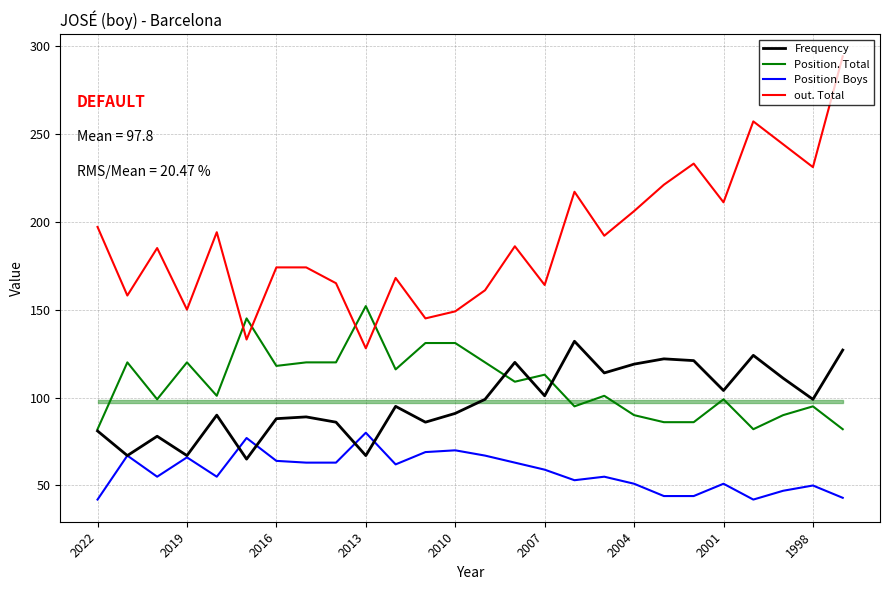

Which series has the largest total across all categories?

out. Total